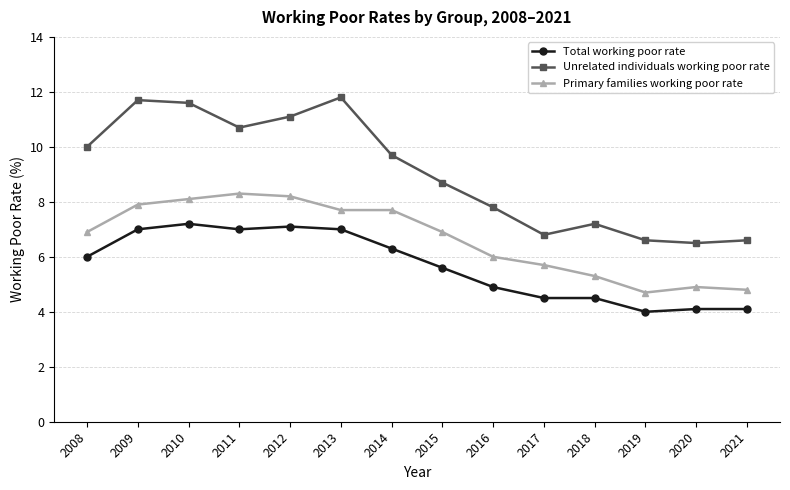

Reading right to left, list all the values displayed in this chart.

Total working poor rate: 4.1	4.1	4.0	4.5	4.5	4.9	5.6	6.3	7.0	7.1	7.0	7.2	7.0	6.0
Unrelated individuals working poor rate: 6.6	6.5	6.6	7.2	6.8	7.8	8.7	9.7	11.8	11.1	10.7	11.6	11.7	10.0
Primary families working poor rate: 4.8	4.9	4.7	5.3	5.7	6.0	6.9	7.7	7.7	8.2	8.3	8.1	7.9	6.9